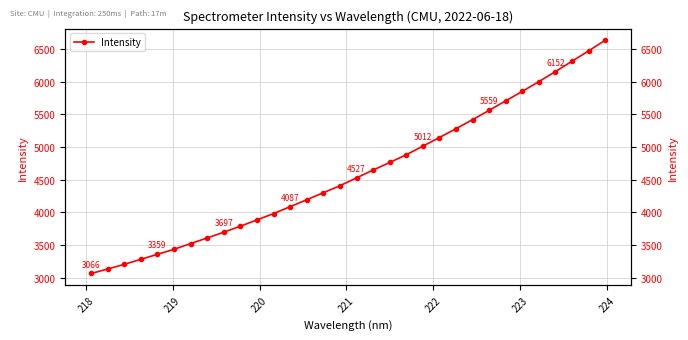

What is the maximum value shown in the chart?

6630.4